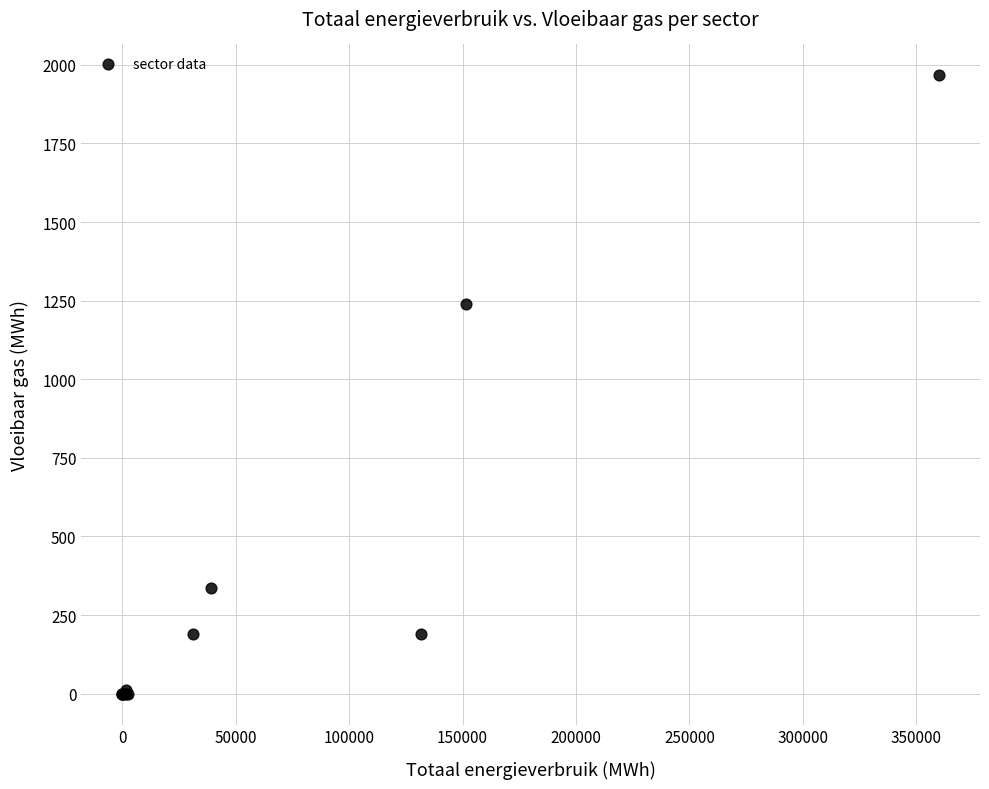

What Y value in the scatter plot is closest to 983?

1240.1